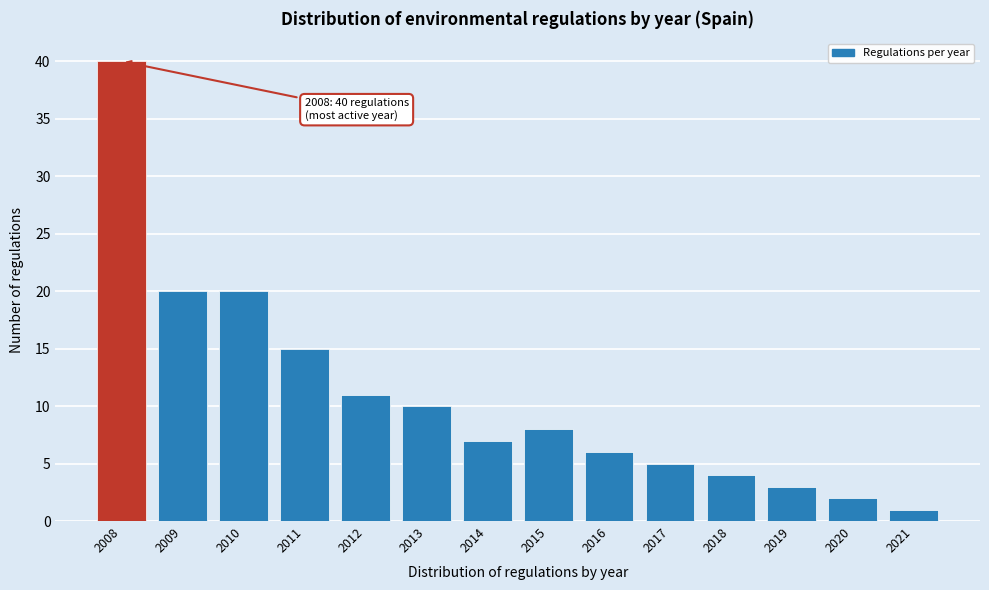

Reading right to left, list all the values displayed in this chart.

1	2	3	4	5	6	8	7	10	11	15	20	20	40